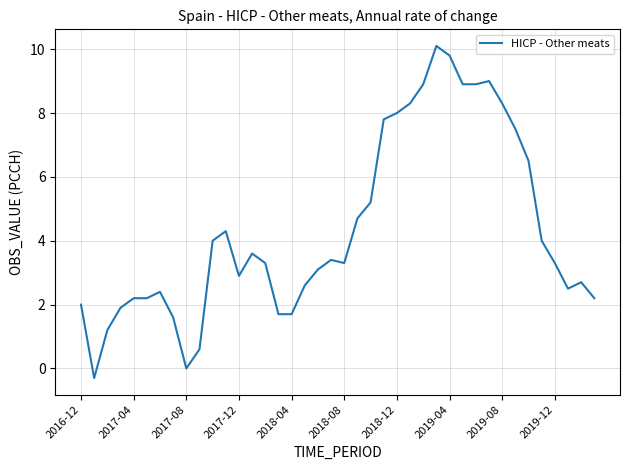

What is the difference between the maximum and minimum values?

10.4